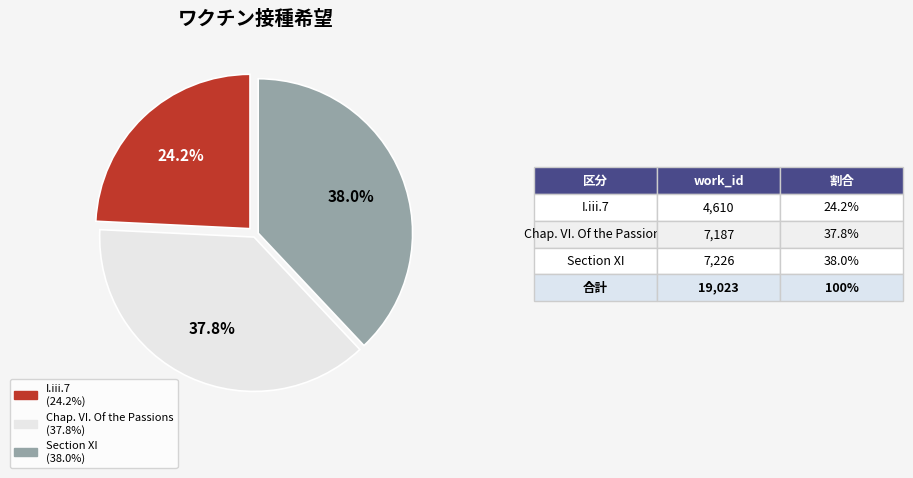

Combined, what portion of the pie is Section XI and I.iii.7?

62.2%